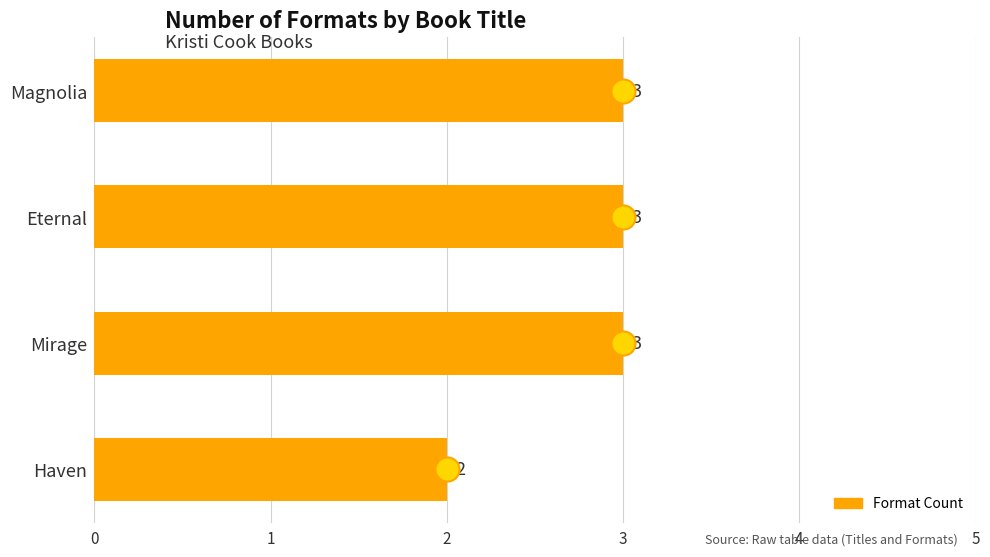

What is the ratio of the value at Mirage to the value at Magnolia?

1.0